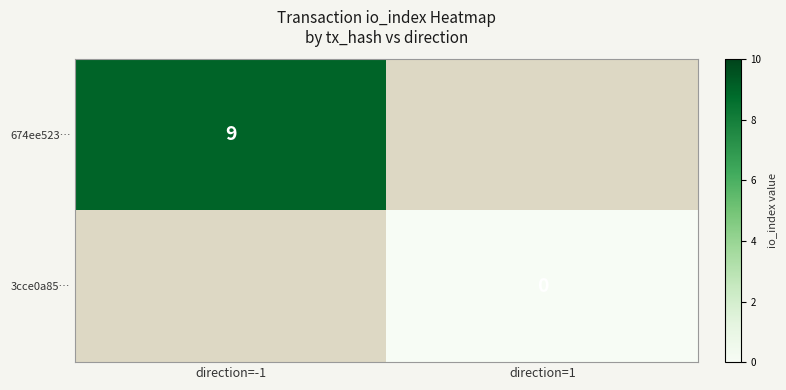

The 674ee523… series shows 9 at direction=-1. True or false?

True